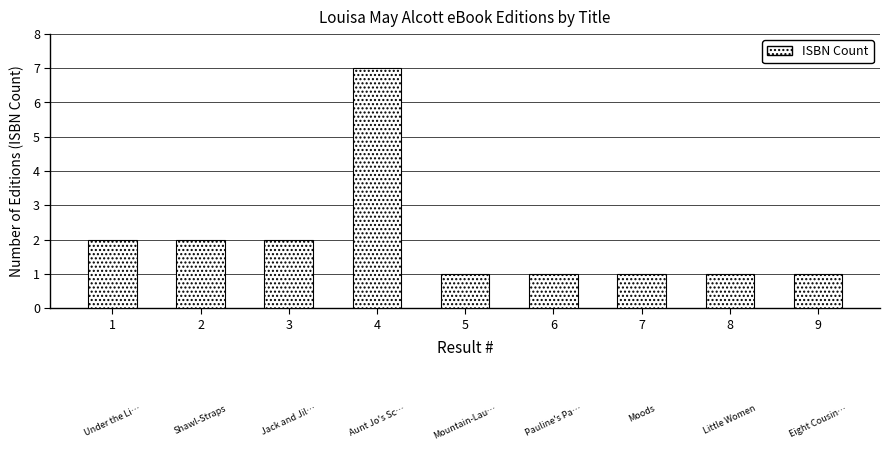

Which label corresponds to the largest value in the chart?

4